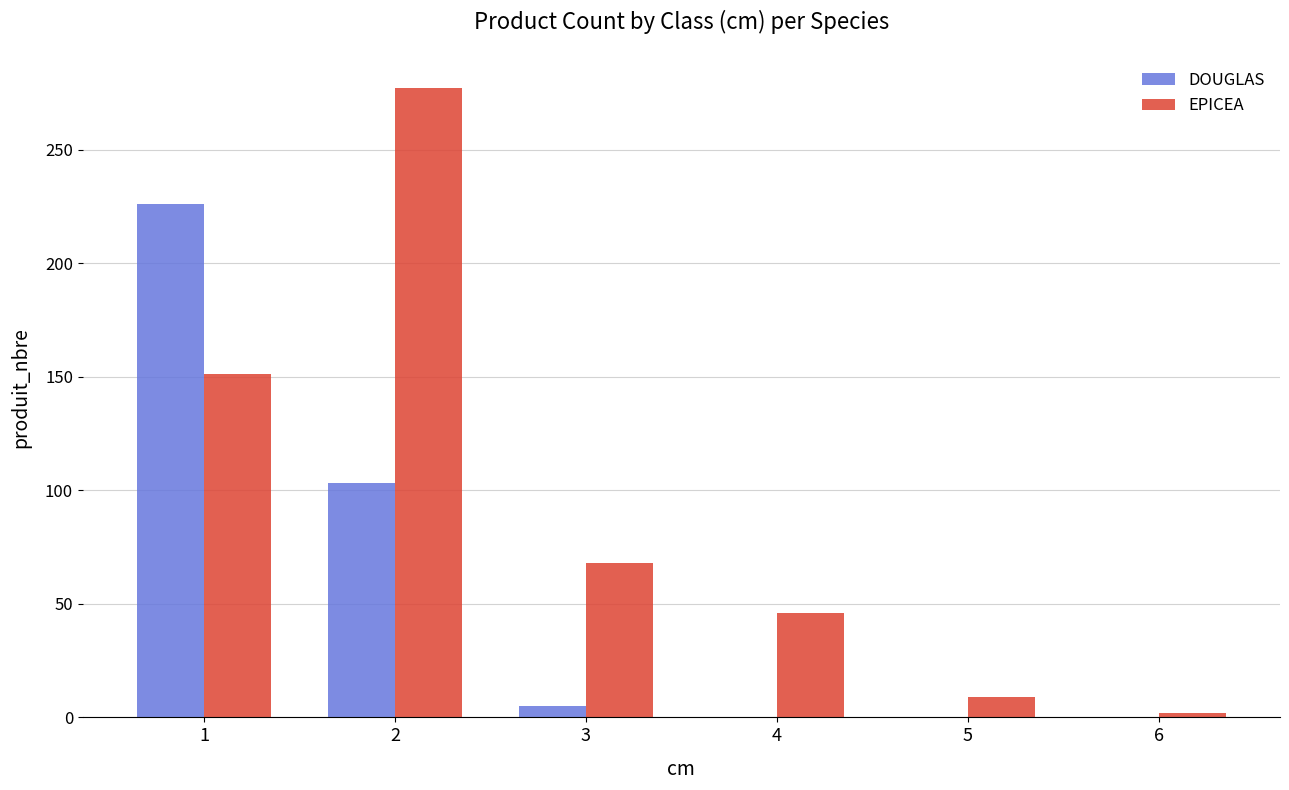

What is the difference between the EPICEA values at 2 and 1?

126